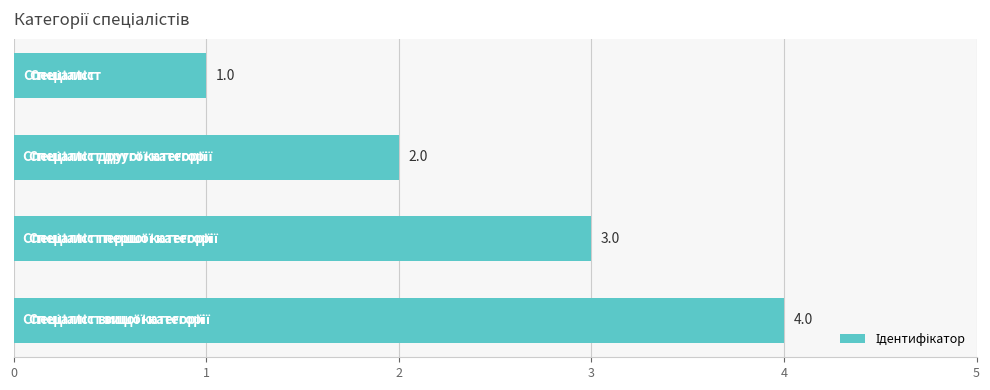

How many values are between 2 and 4?

3